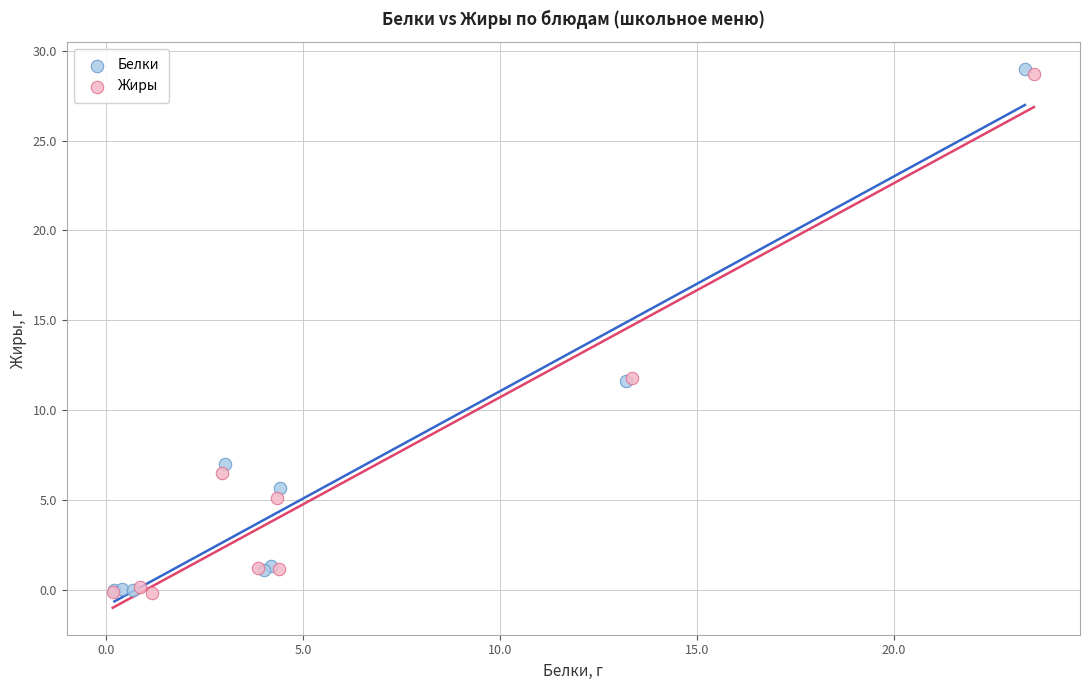

Which series reaches the maximum Y coordinate?

Белки